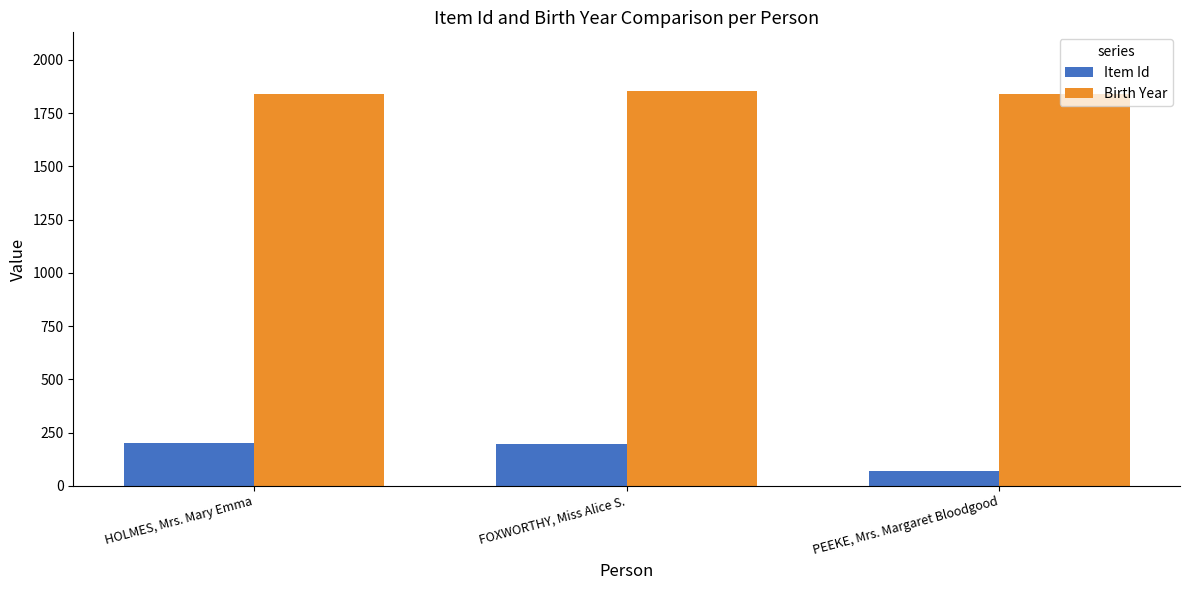

Is the value of Item Id at PEEKE, Mrs. Margaret Bloodgood greater than the value of Birth Year at HOLMES, Mrs. Mary Emma?

No